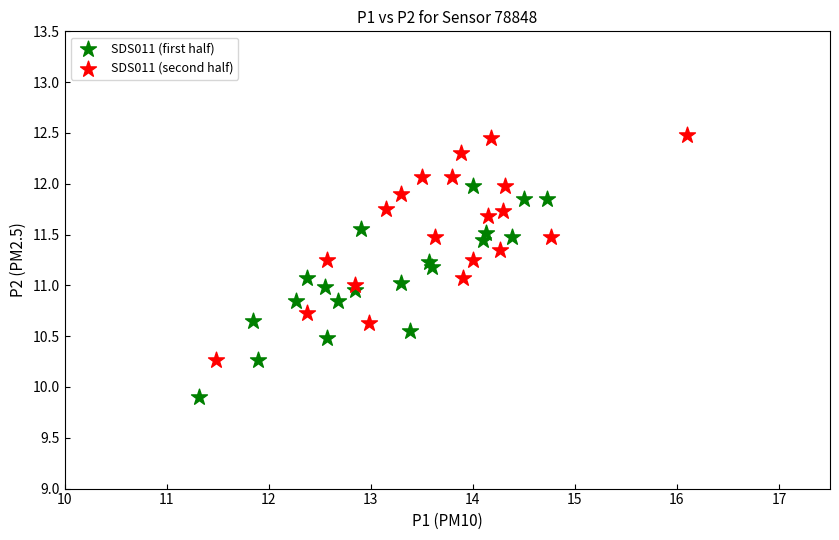

Which series contains the highest Y value?

SDS011 (second half)